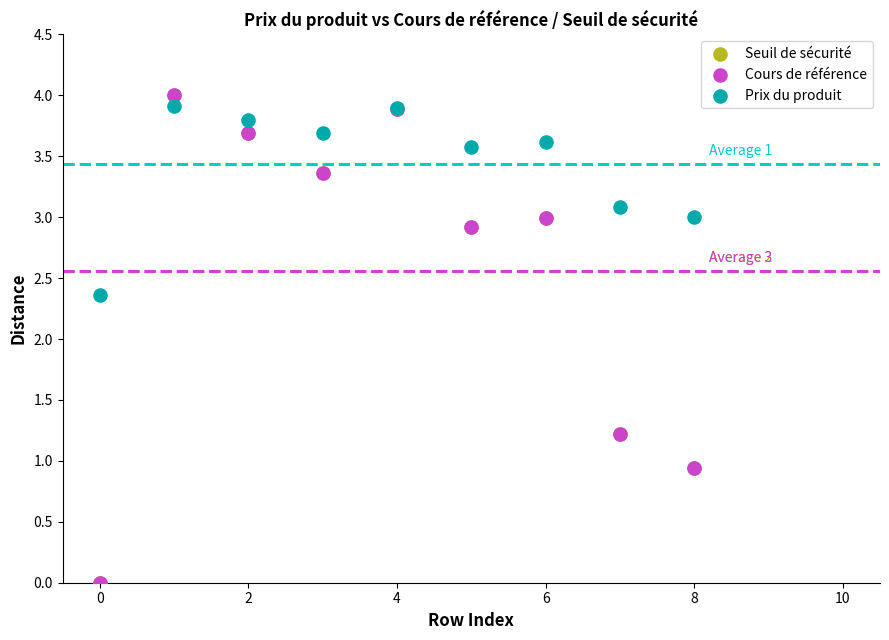

What are all the series names shown in the legend?

Seuil de sécurité, Cours de référence, Prix du produit